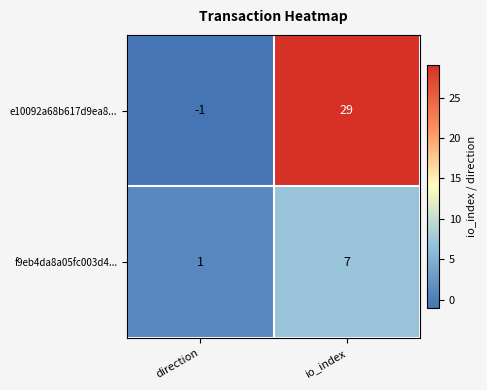

What is the total value across all series at io_index?

36